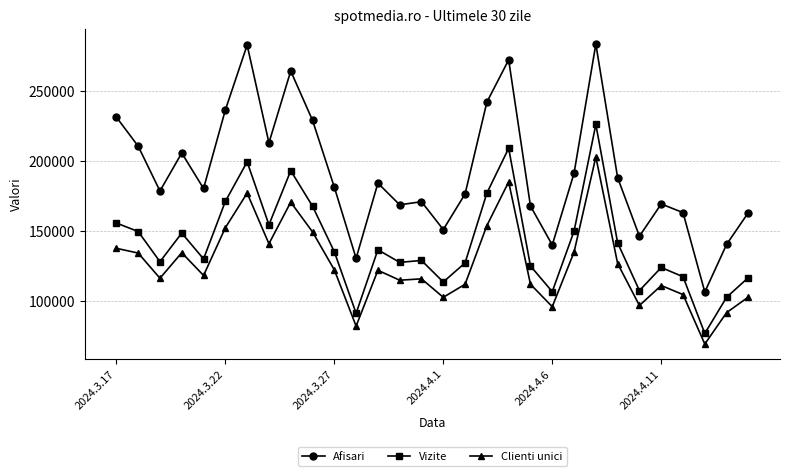

True or false: Vizite and Afisari intersect in this chart.

False